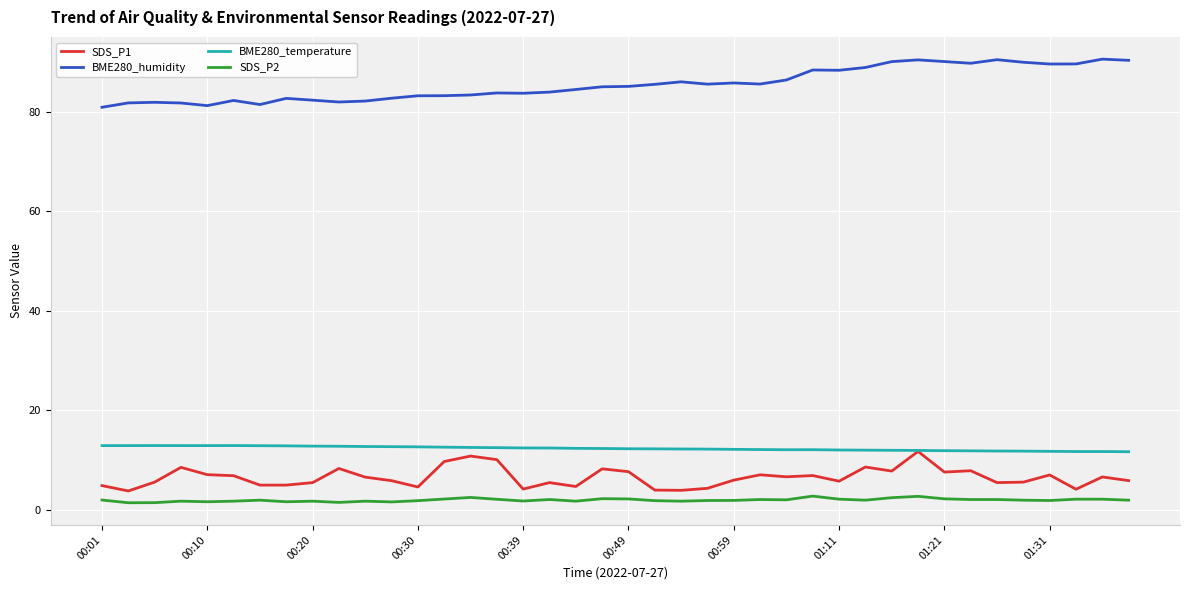

True or false: SDS_P2 and SDS_P1 cross at least once.

False